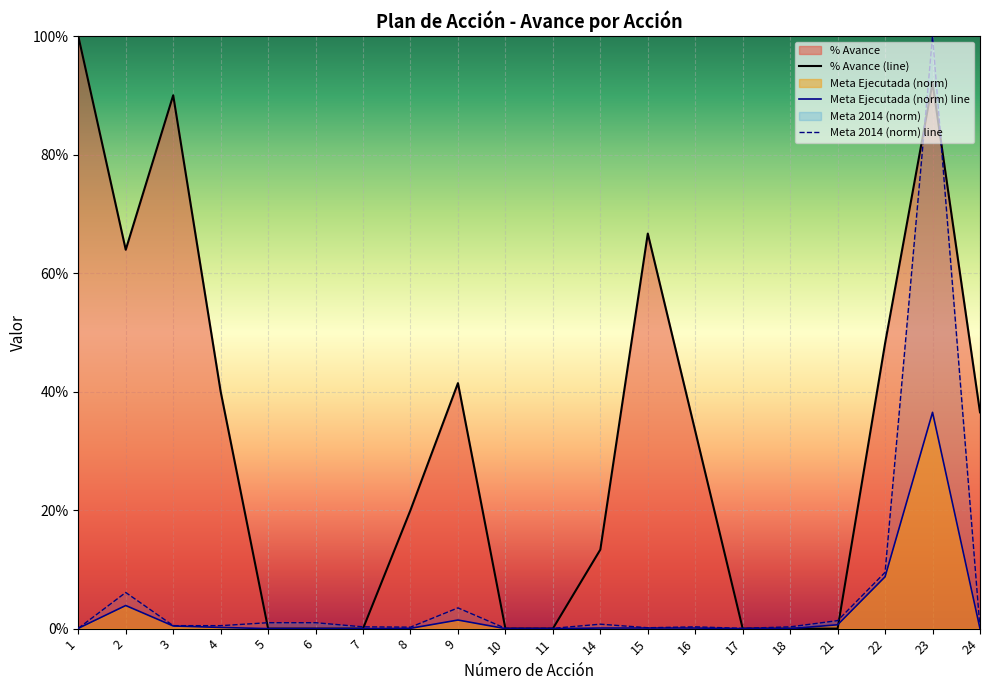

What is the difference between the % Avance values at 22 and 1?

0.5